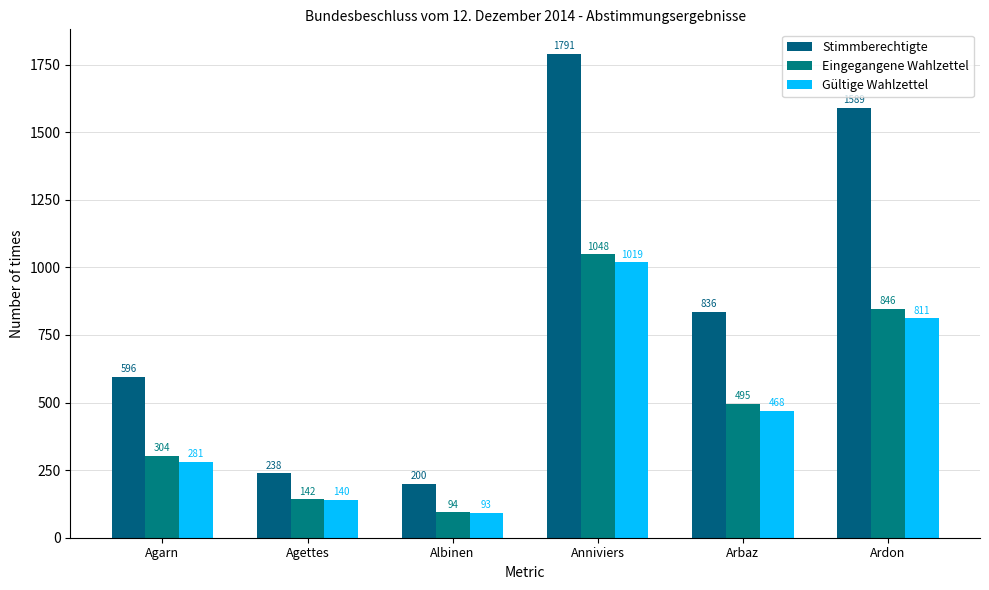

The value of Stimmberechtigte at Anniviers is 2732. True or false?

False